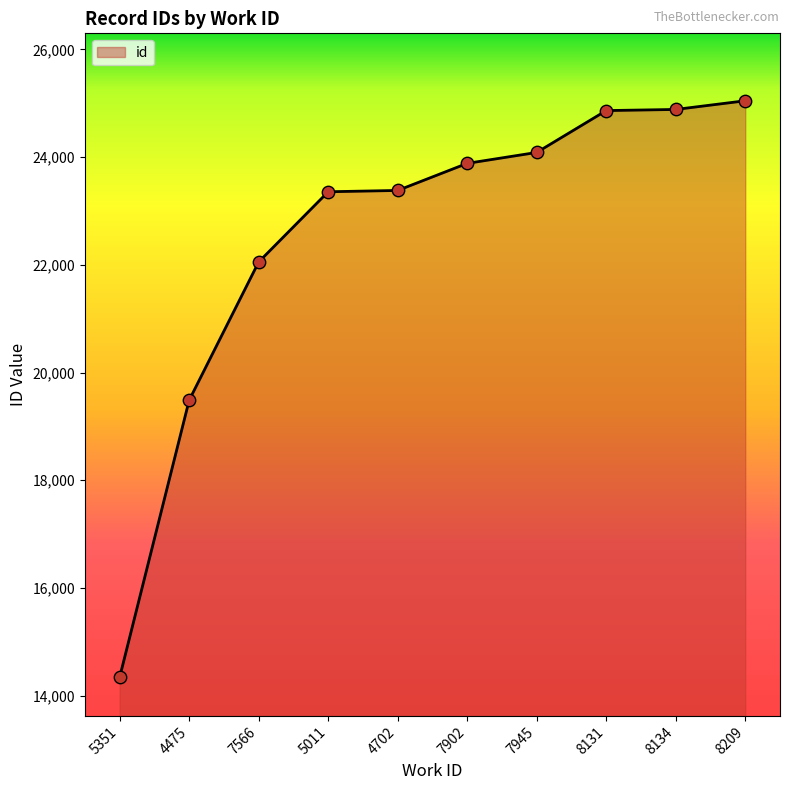

What is the ratio of the value at 7902 to the value at 5351?

1.7